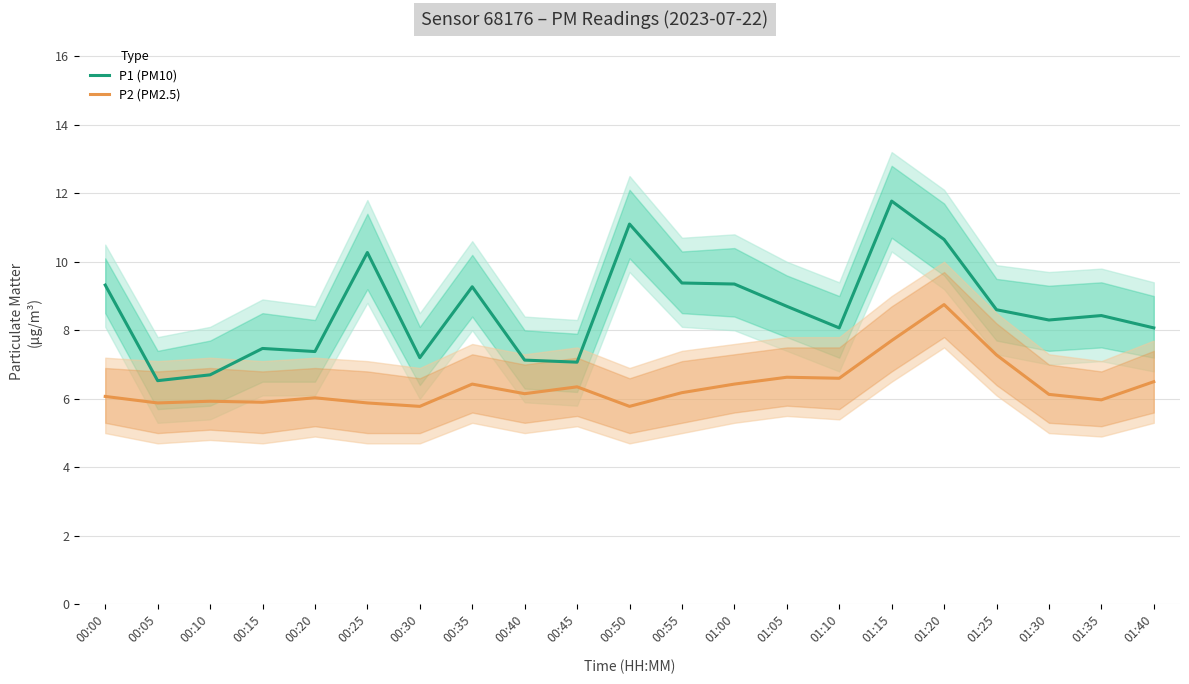

At which category is the sum across all series the highest?

01:15